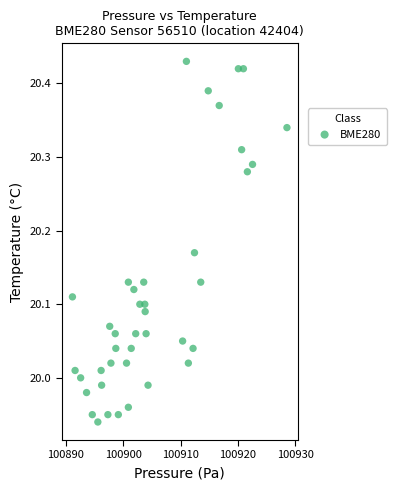

What is the range of Y values (max minus min)?

0.5